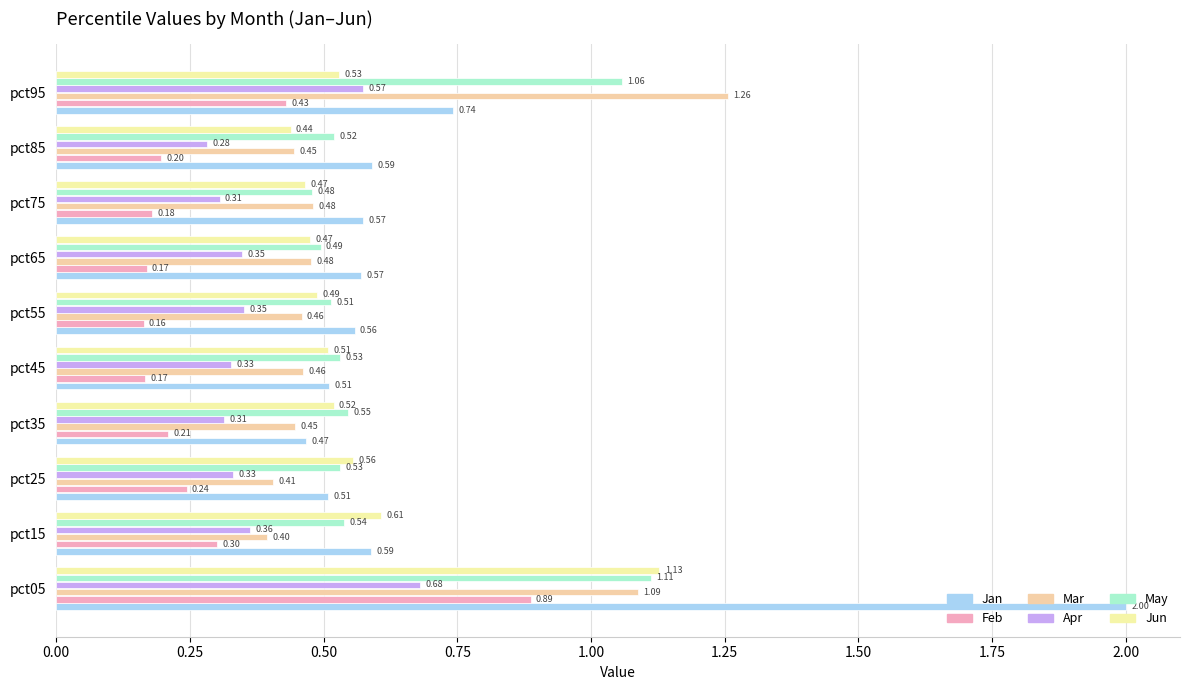

How many categories are shown in the chart?

10